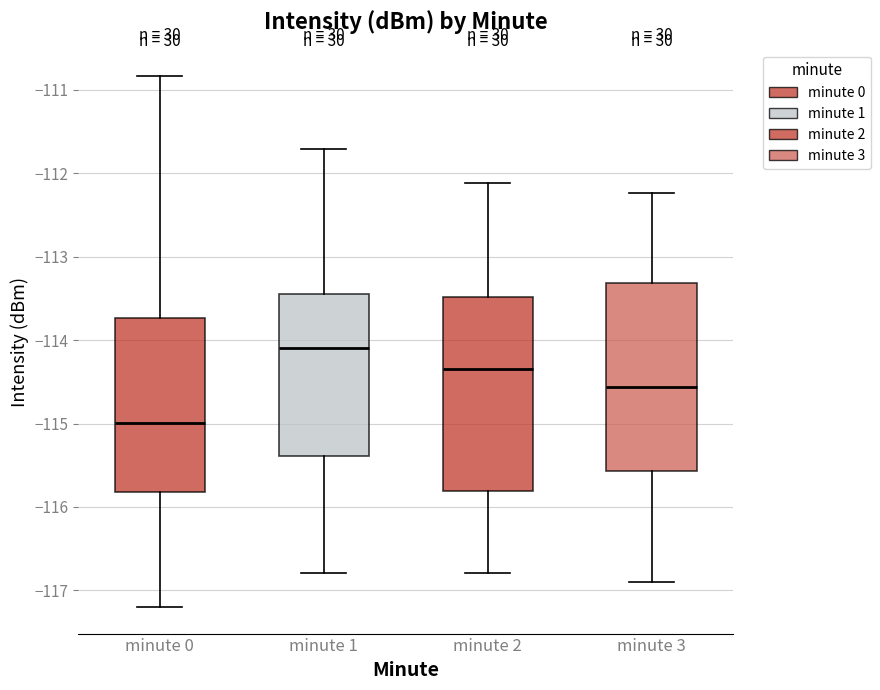

Reading left to right, read every box against the y-axis: the position of its median line, the range the box covers, and the ends of its whiskers. The values are not printed on the chart, so give them approximately, as read against the axis.

minute 0: median -115.0, box -115.8 to -113.7, whiskers -117.2 to -110.8
minute 1: median -114.1, box -115.4 to -113.4, whiskers -116.8 to -111.7
minute 2: median -114.3, box -115.8 to -113.5, whiskers -116.8 to -112.1
minute 3: median -114.6, box -115.6 to -113.3, whiskers -116.9 to -112.2